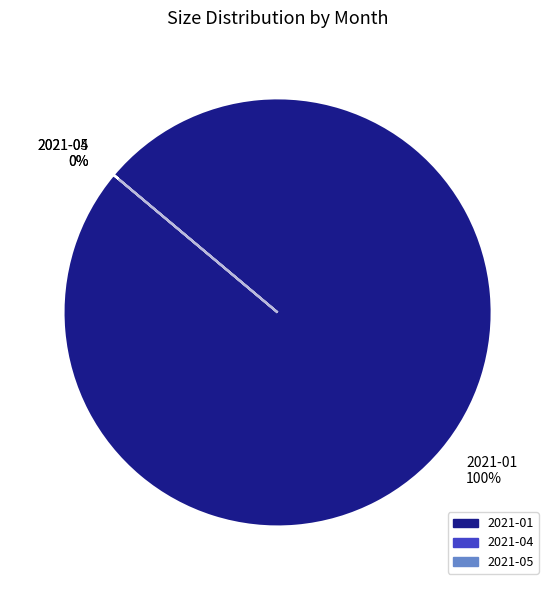

Approximately how many times larger is the value at 2021-01 compared to 2021-04?

40099.9